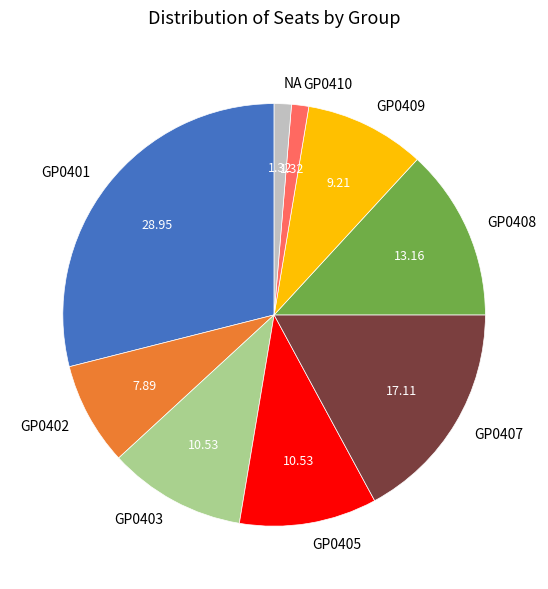

Is the sum of GP0405 and NA greater than half?

No